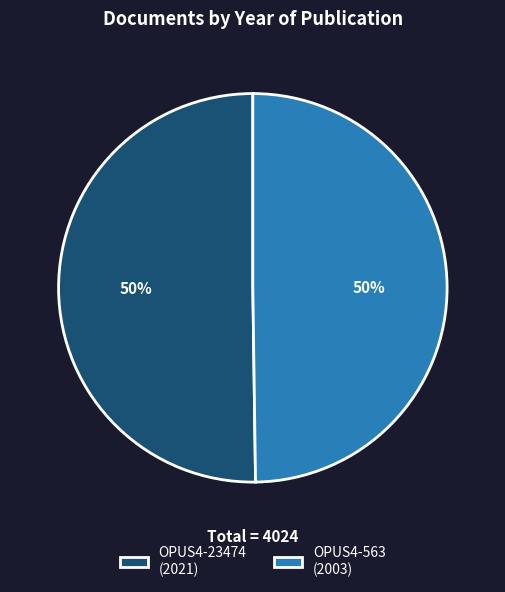

The OPUS4-23474 slice represents 55% of the pie. True or false?

False